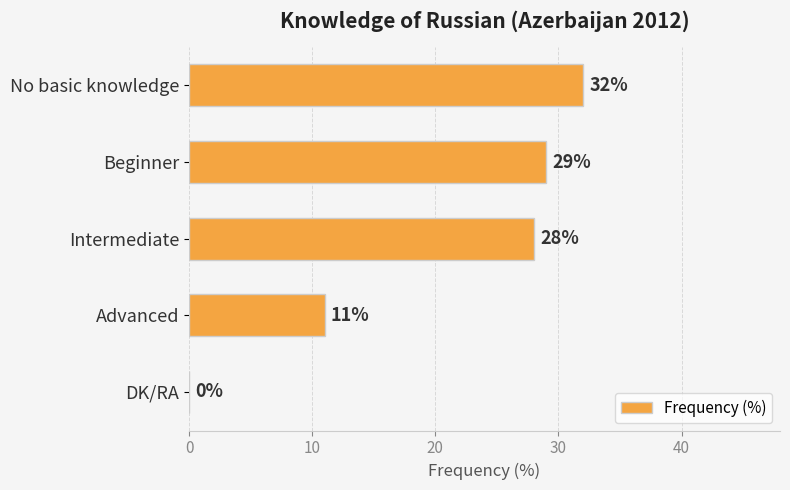

Are the bars horizontal?

Yes